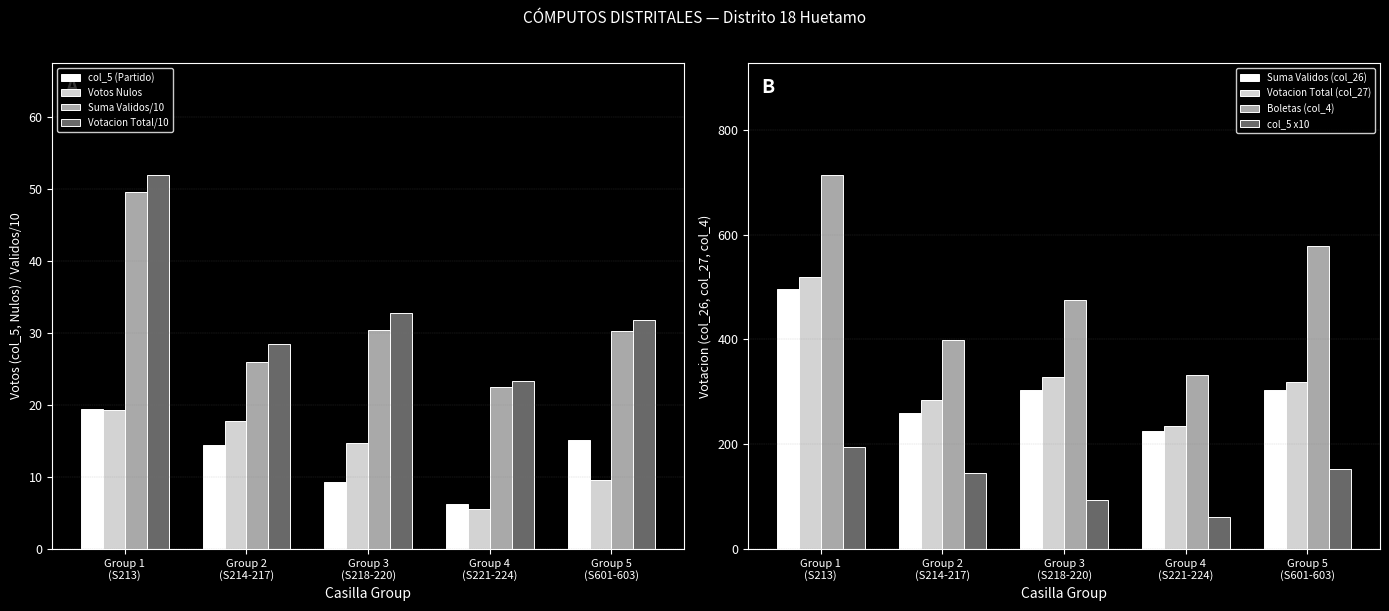

What is the difference between the maximum and minimum values in the Votacion Total/10 series?

28.5